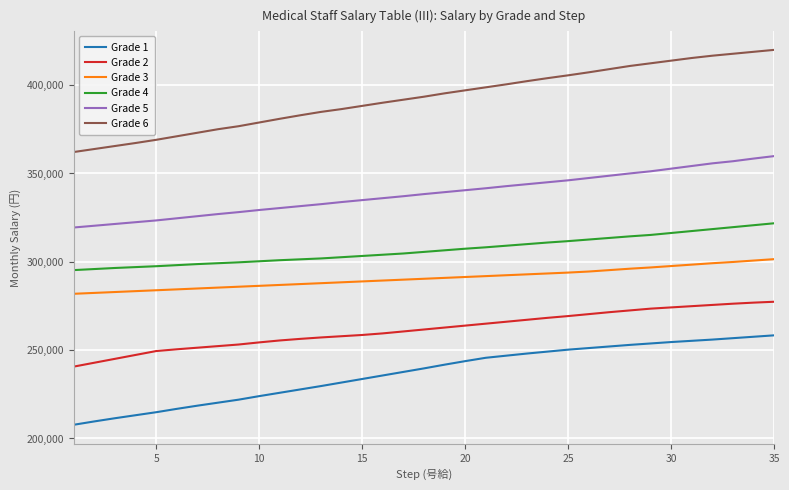

True or false: Grade 2 and Grade 5 intersect in this chart.

False